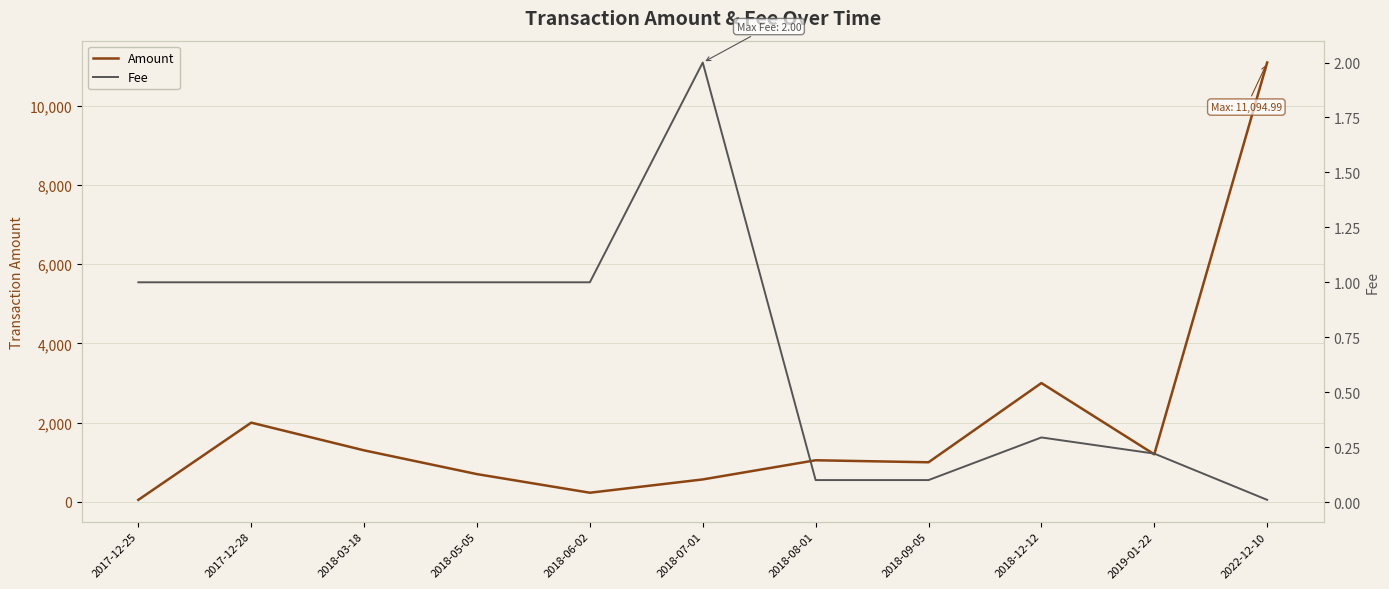

Does the chart display data point markers on the line(s)?

No